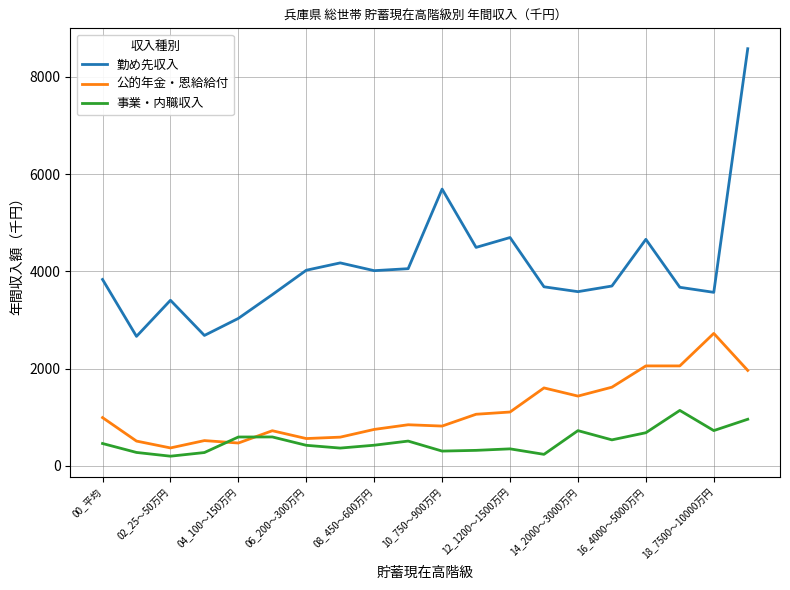

True or false: 勤め先収入 and 公的年金・恩給給付 cross at least once.

False